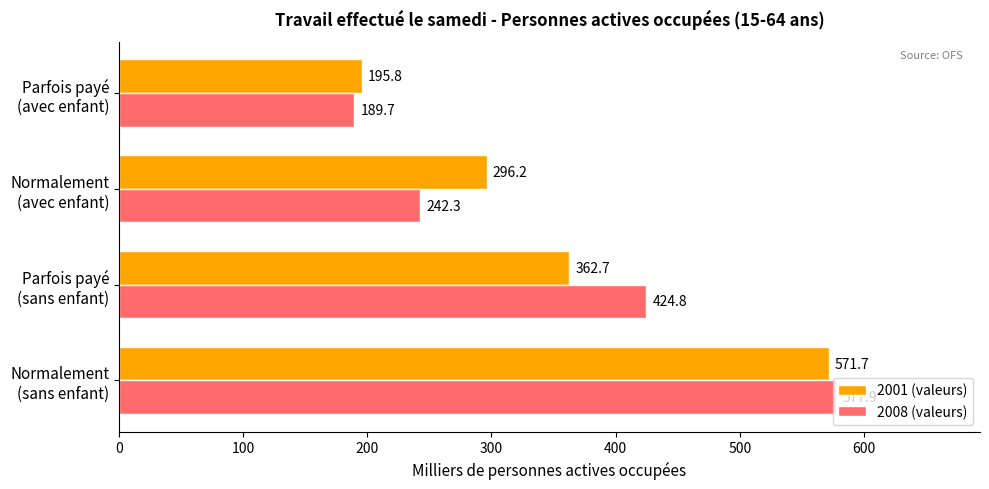

Which series has the widest spread of values?

2008 (valeurs)